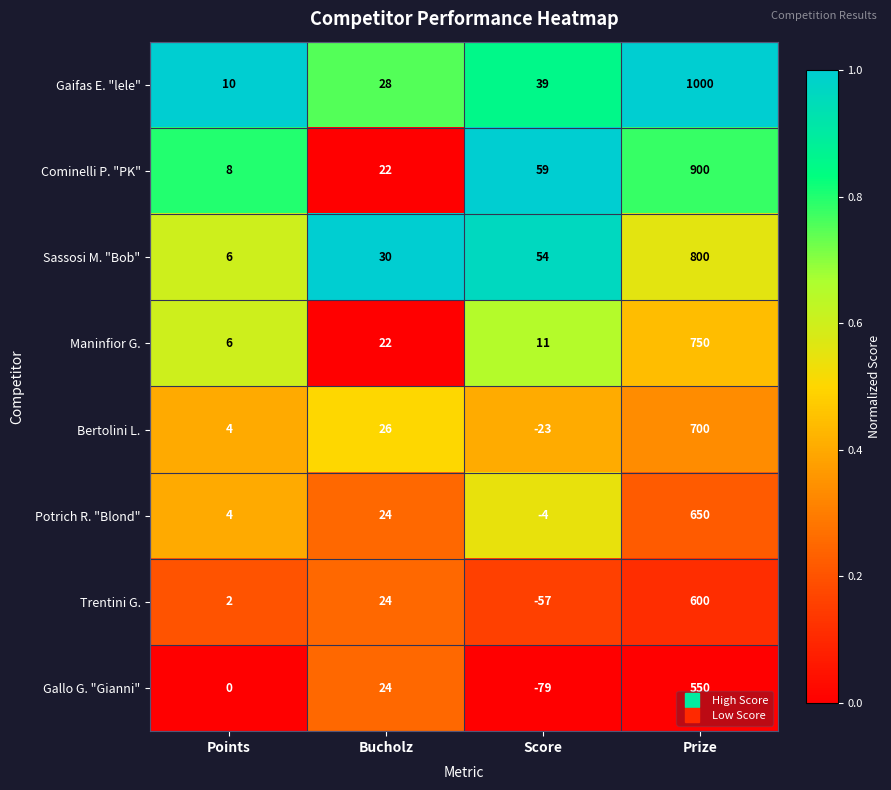

Count the number of data series in this chart.

8